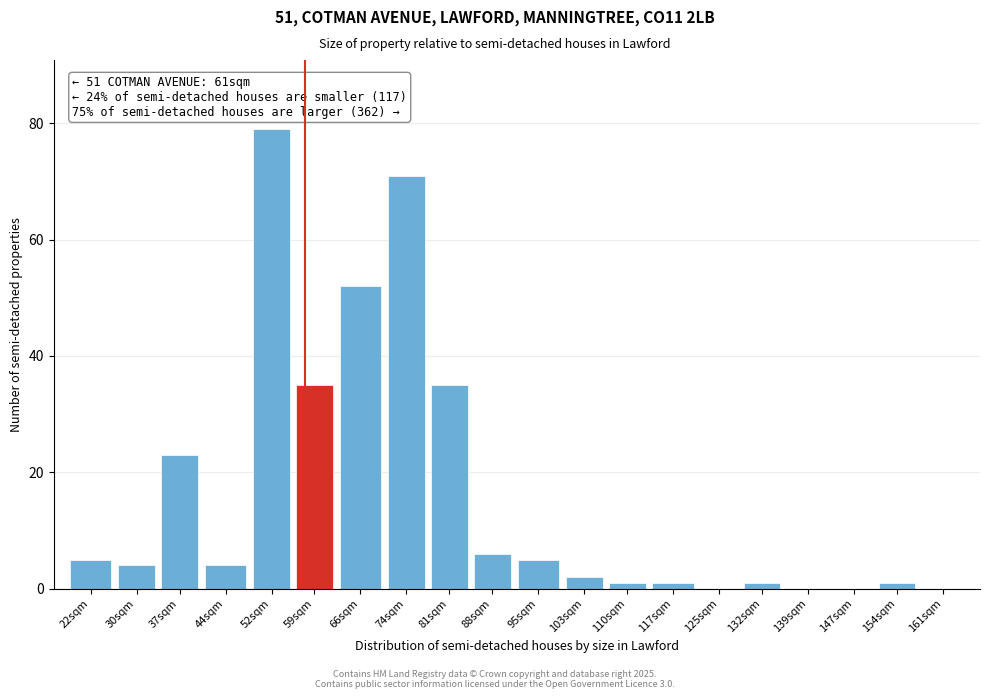

Reading left to right, transcribe all the data shown in this chart.

22sqm=5	30sqm=4	37sqm=23	44sqm=4	52sqm=79	59sqm=35	66sqm=52	74sqm=71	81sqm=35	88sqm=6	95sqm=5	103sqm=2	110sqm=1	117sqm=1	125sqm=0	132sqm=1	139sqm=0	147sqm=0	154sqm=1	161sqm=0